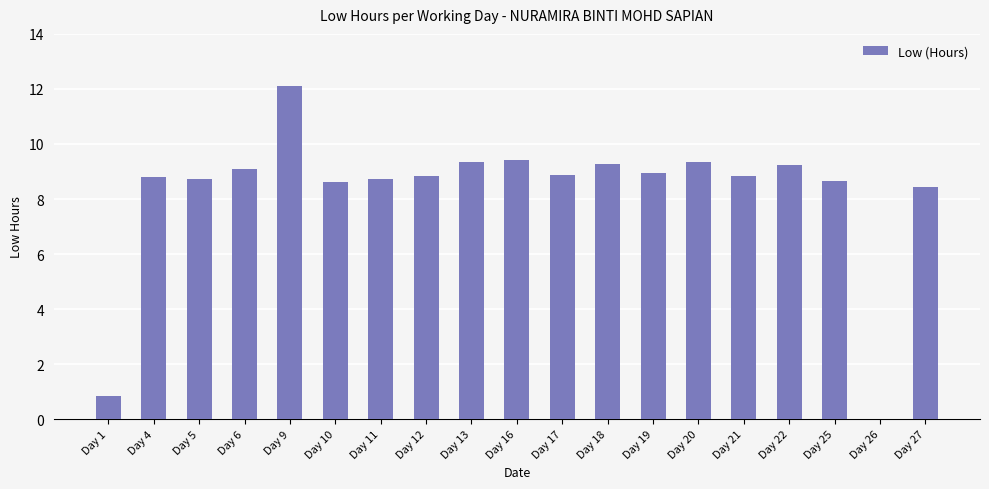

What is the difference between the values at Day 11 and Day 22?

0.5